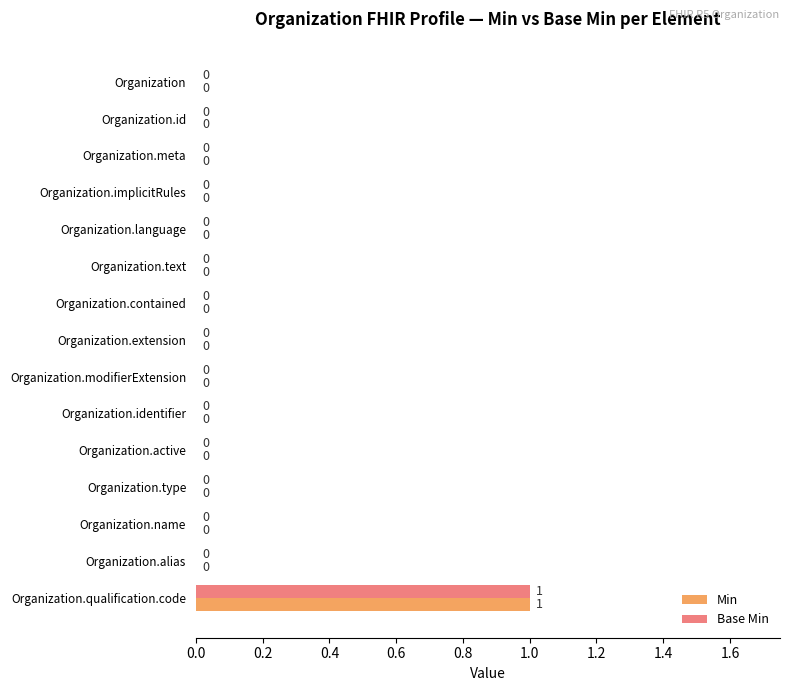

Is it true that Base Min equals 1 at Organization.id?

False